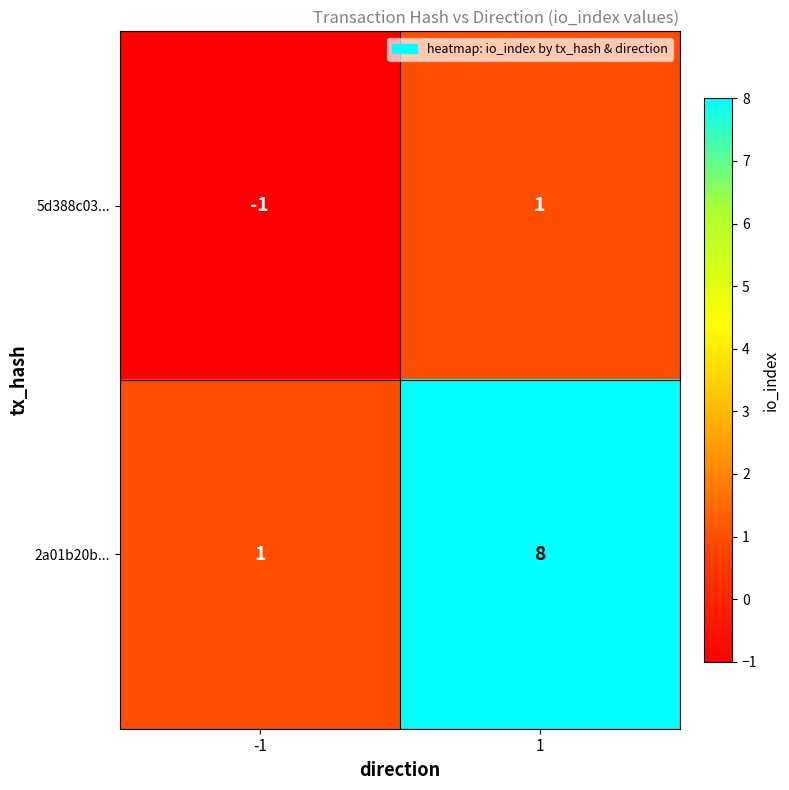

What is the spread (max minus min) of values at 1?

7